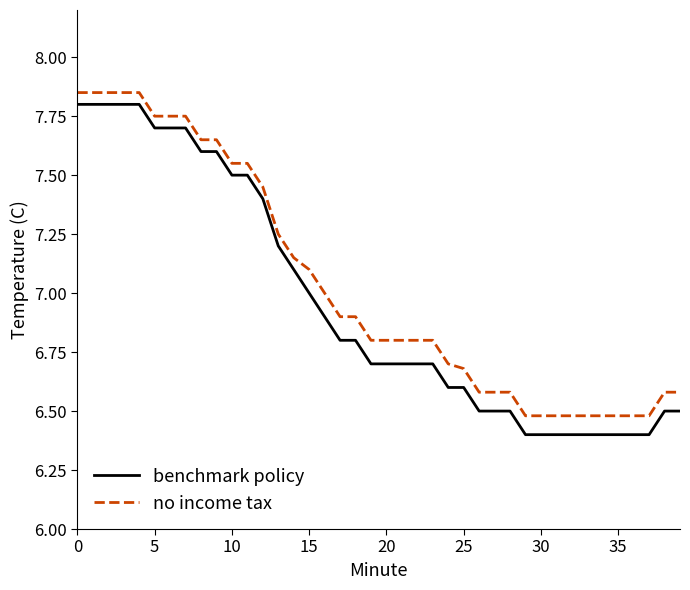

How many series are shown in this chart?

2